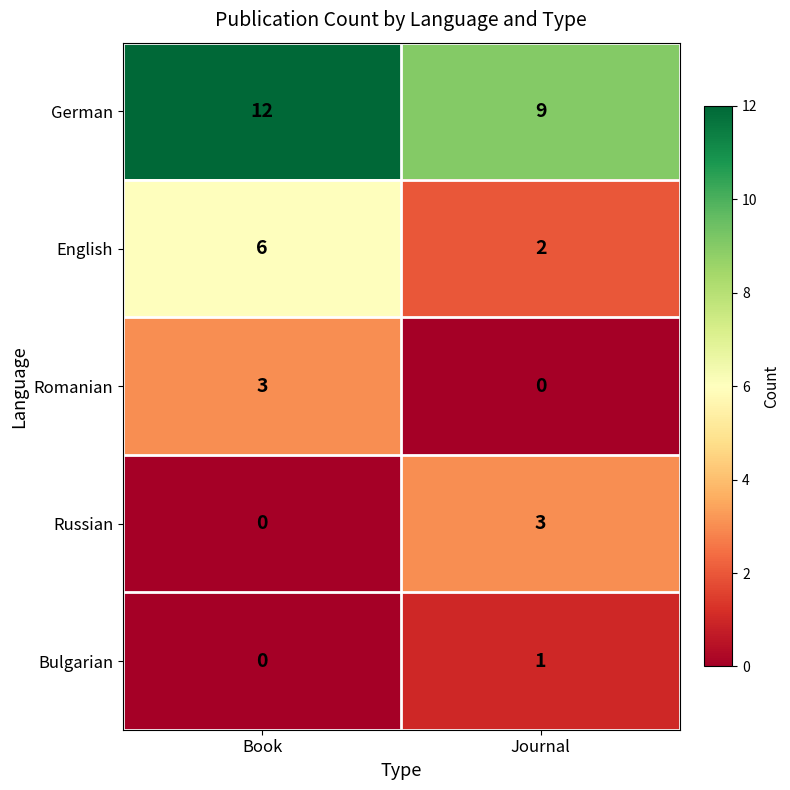

At which category is the sum across all series the highest?

Book